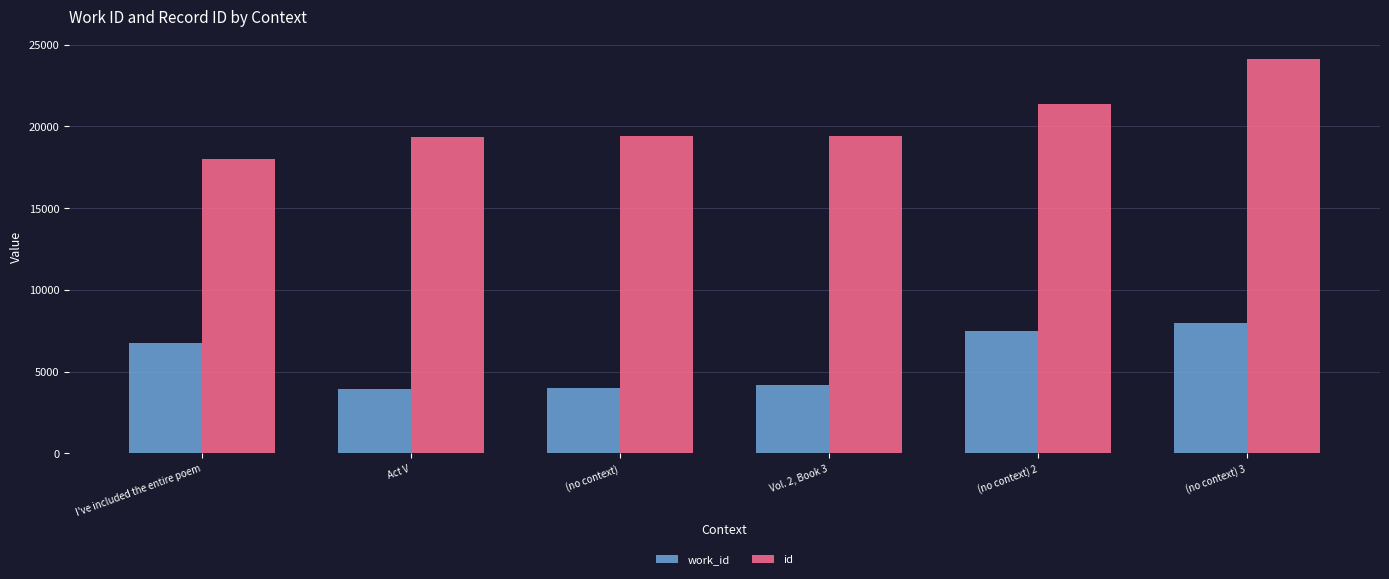

What is the smallest value displayed?

3942